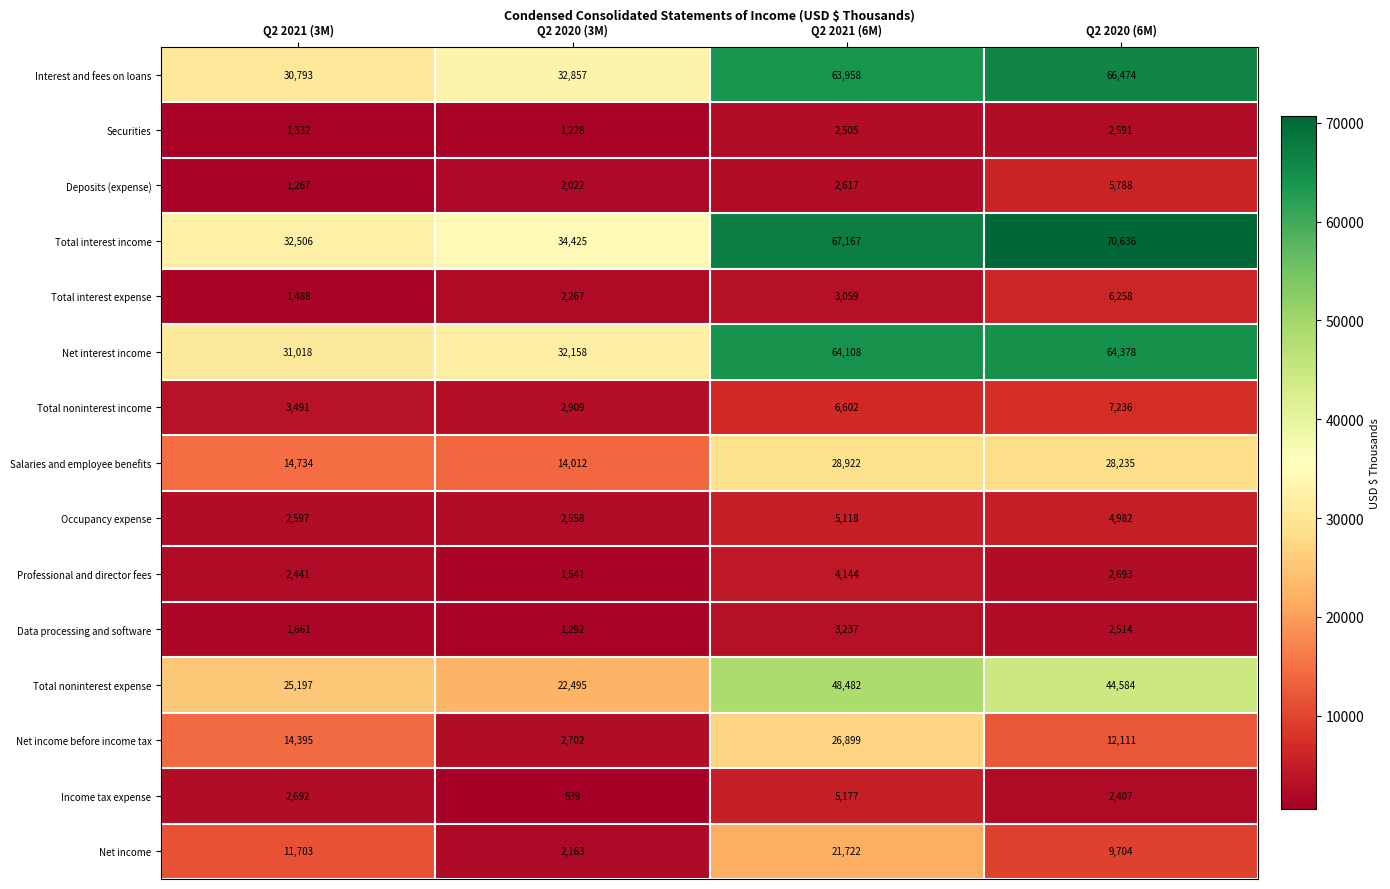

List the labels in order of Net income before income tax value, largest first.

Q2 2021 (6M), Q2 2021 (3M), Q2 2020 (6M), Q2 2020 (3M)